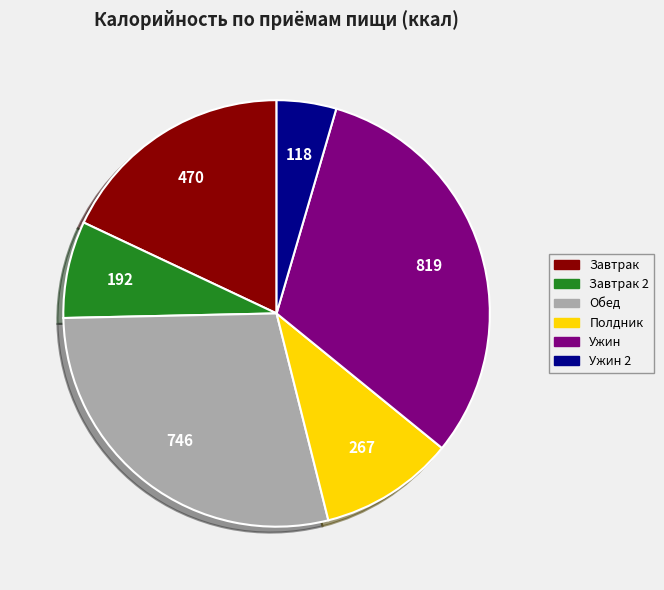

Is there a majority slice in this chart?

No